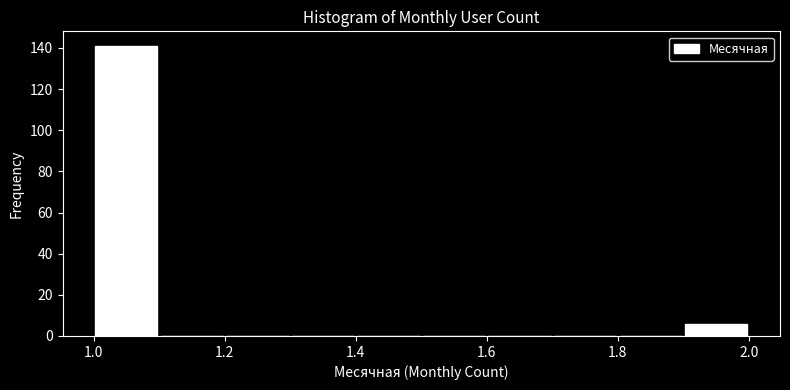

What is the height of the bar covering 1.9 to 2.0 on the x-axis? The values are not printed on the chart, so give them approximately, as read against the axis.

6